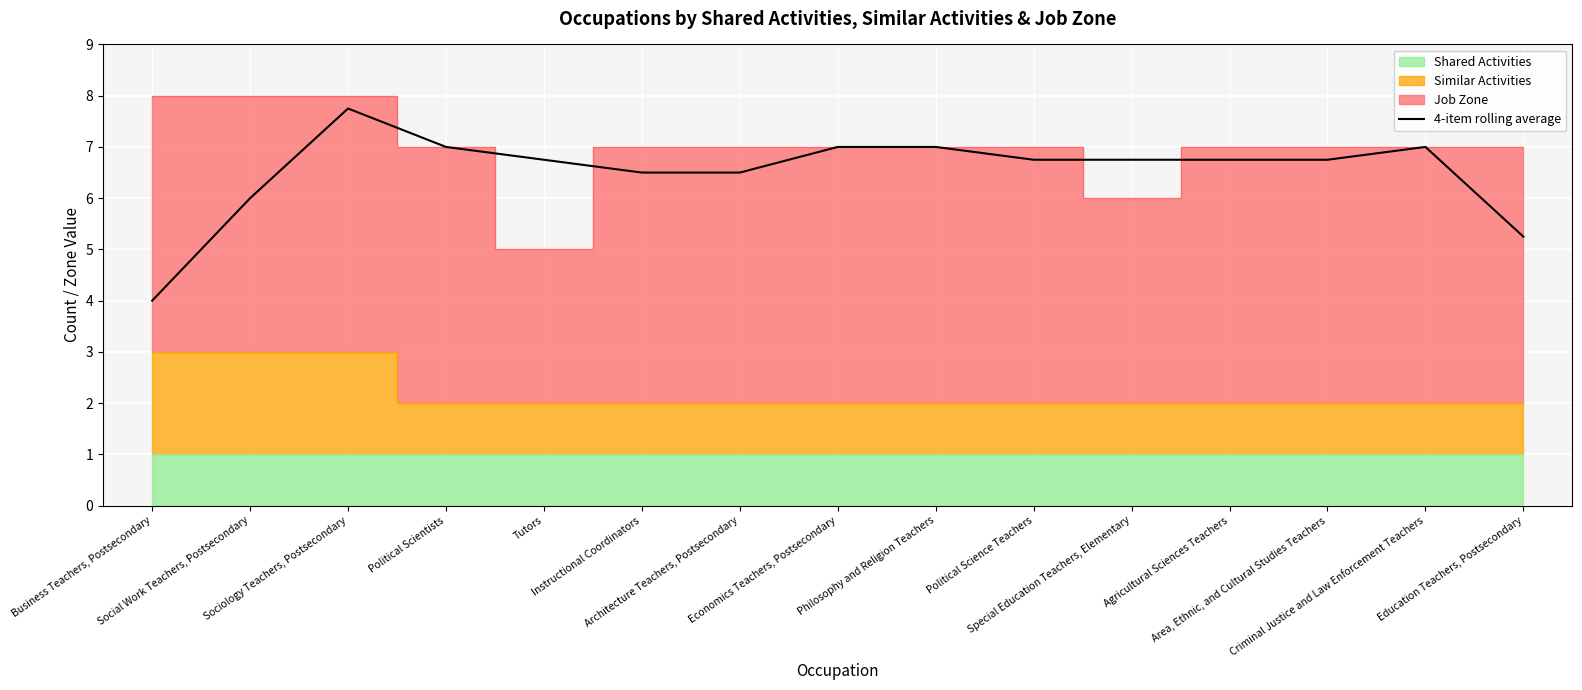

The value at Political Scientists is 7.0. True or false?

True